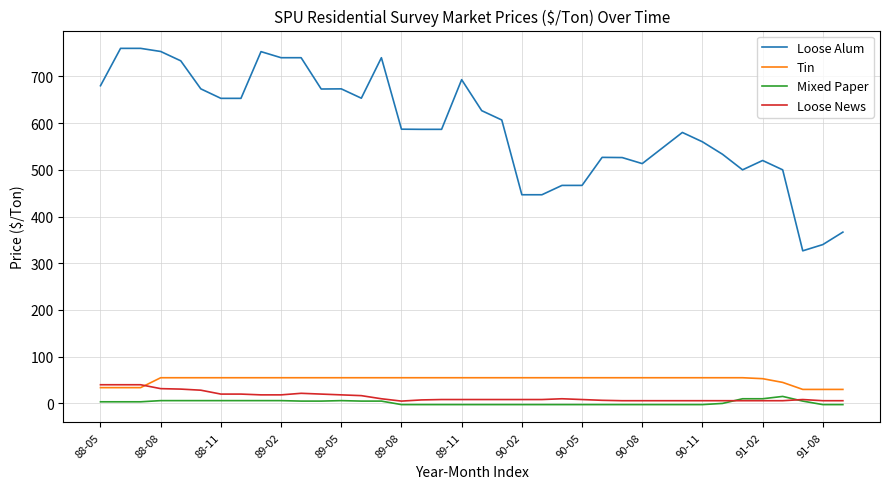

What is the lowest value of the Tin series?

30.0